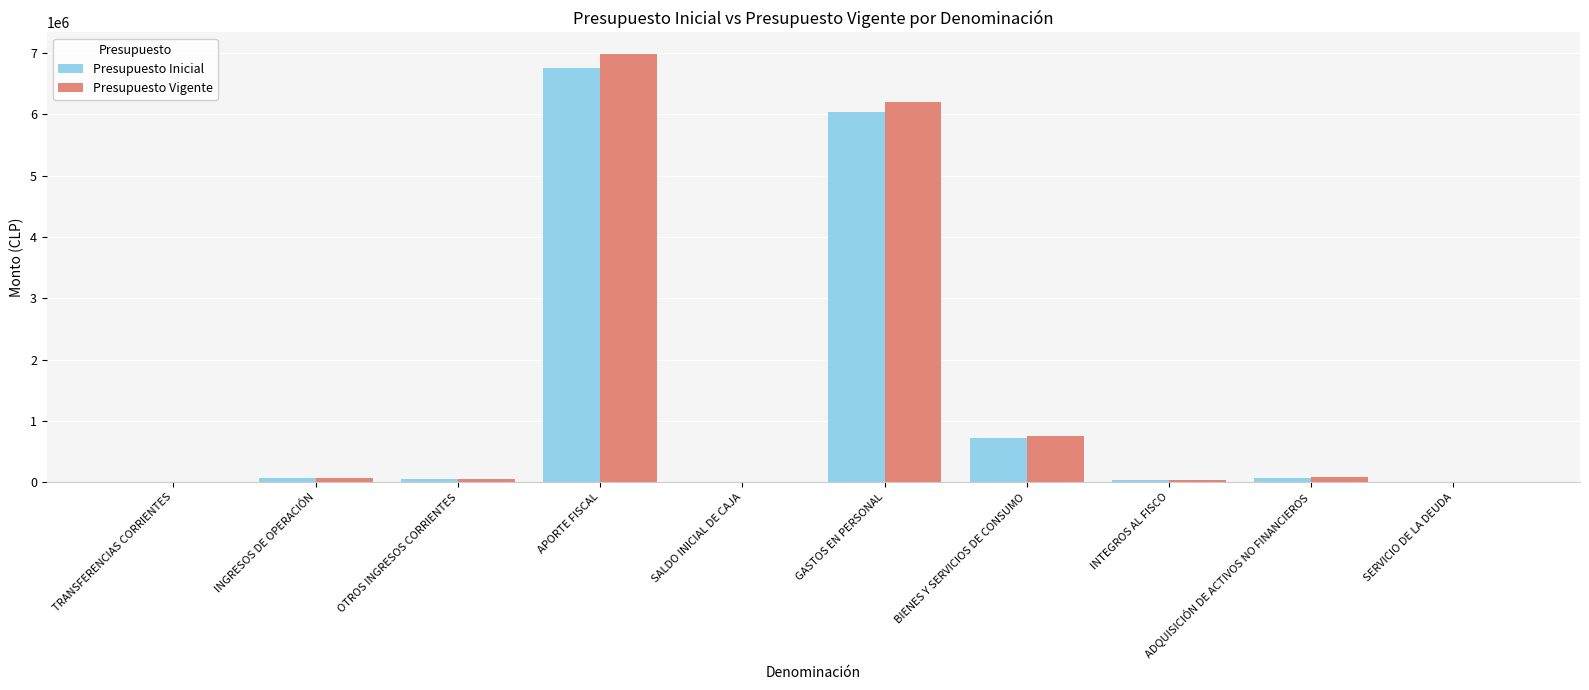

What is the sum of all Presupuesto Vigente values?

14190044